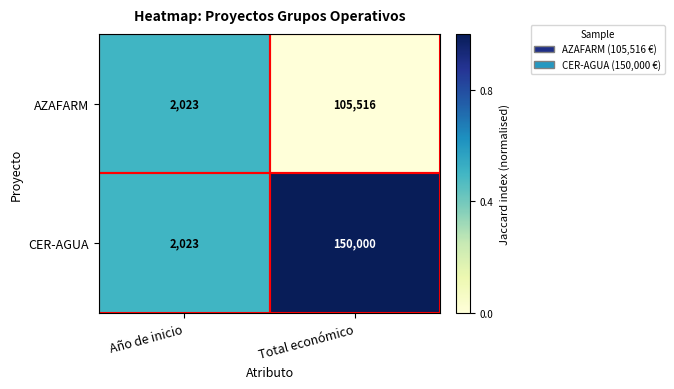

Is the value of AZAFARM at Total económico greater than the value of CER-AGUA at Total económico?

No